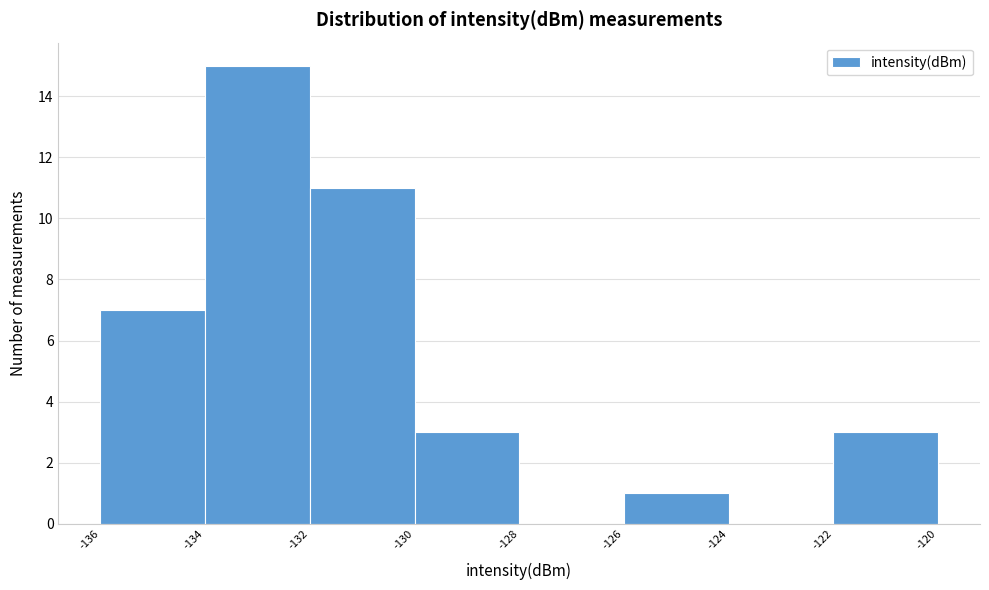

Reading left to right, transcribe this chart: for each bar, give the range it covers on the x-axis and its height. The values are not printed on the chart, so give them approximately, as read against the axis.

-136 to -134: 7
-134 to -132: 15
-132 to -130: 11
-130 to -128: 3
-128 to -126: 0
-126 to -124: 1
-124 to -122: 0
-122 to -120: 3